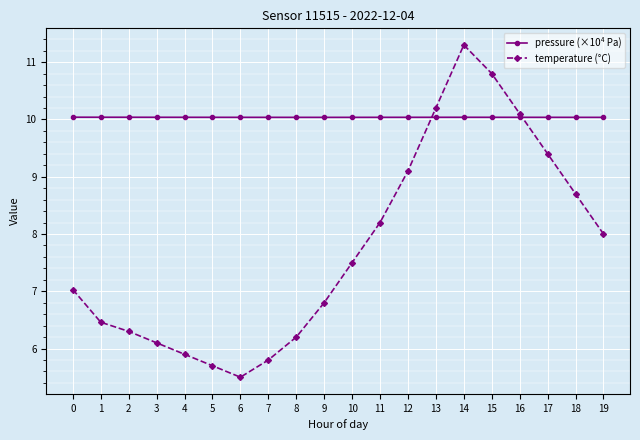

Which series changed the most between 0 and 4?

temperature (°C)